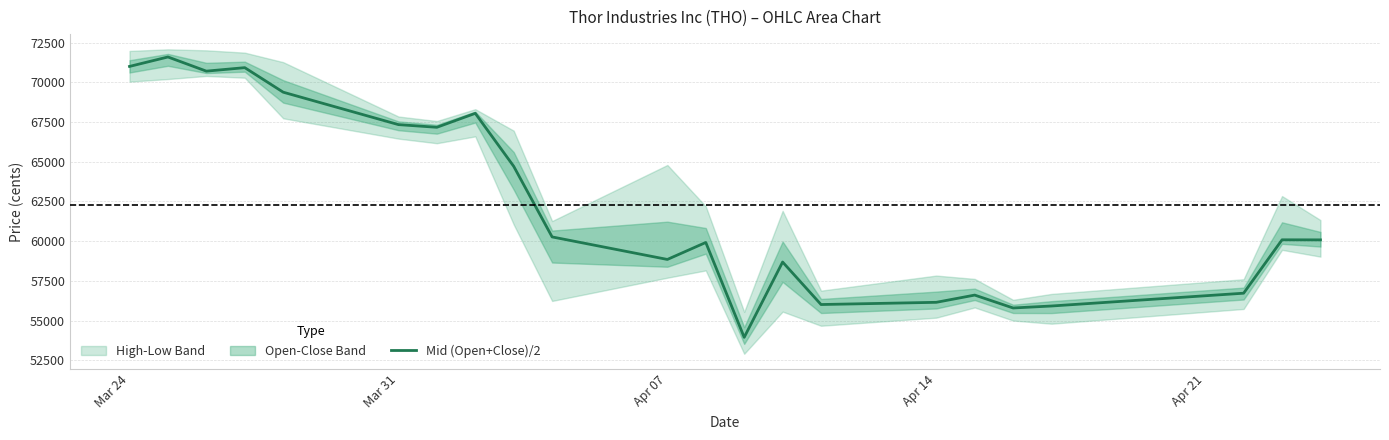

What is the lowest value of the Mid (Open+Close)/2 series?

53953.5